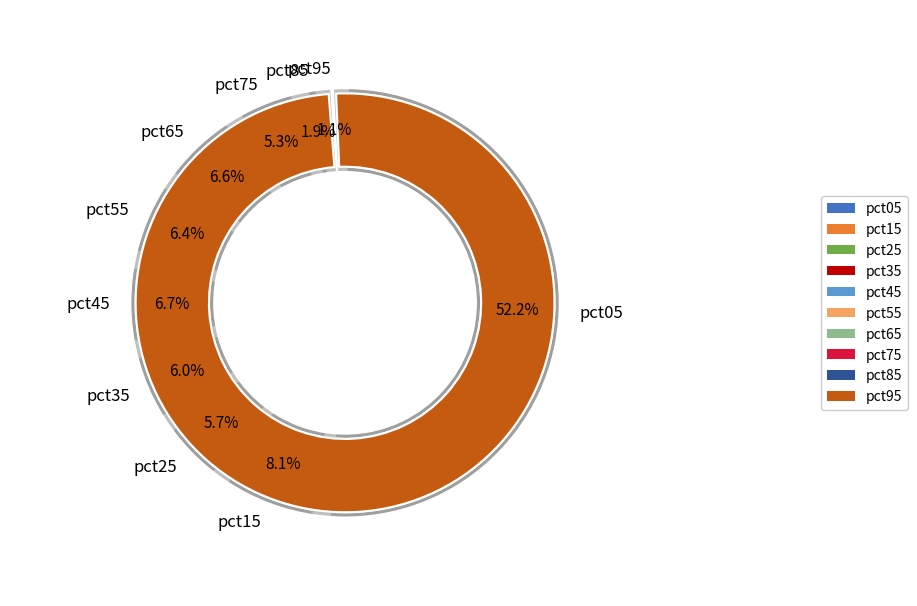

To the nearest percent, what is the difference between the largest and smallest slice percentages?

51%